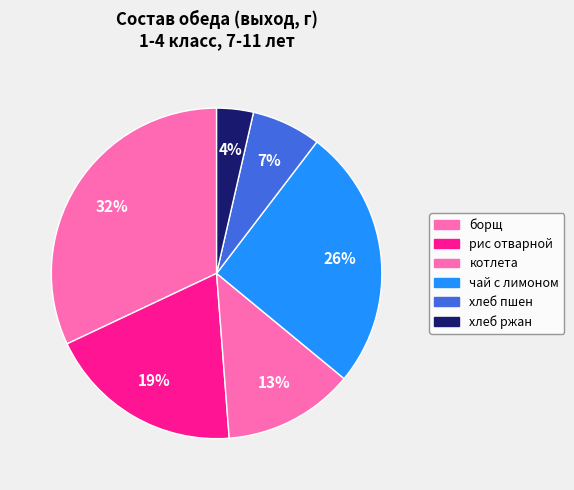

Count the number of slices in the pie.

6